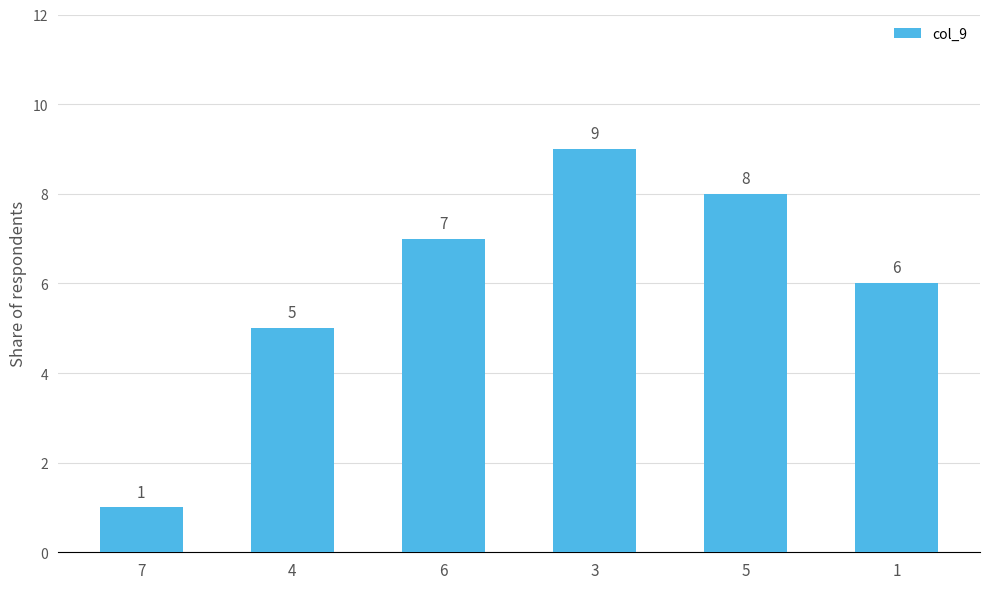

The chart shows a value of 5 at 4. True or false?

True